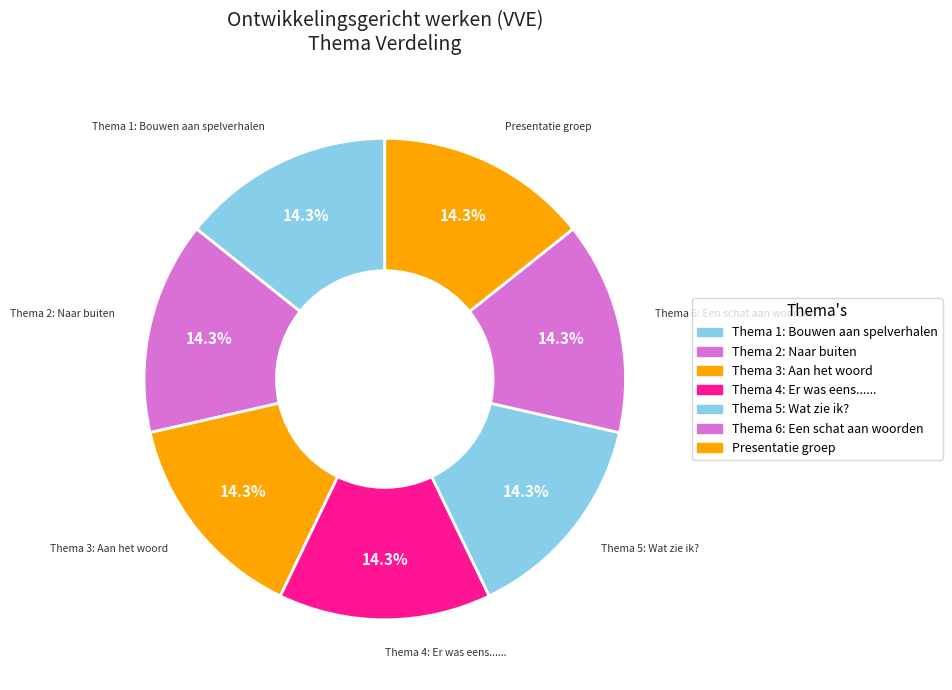

How many slices are in this pie chart?

7